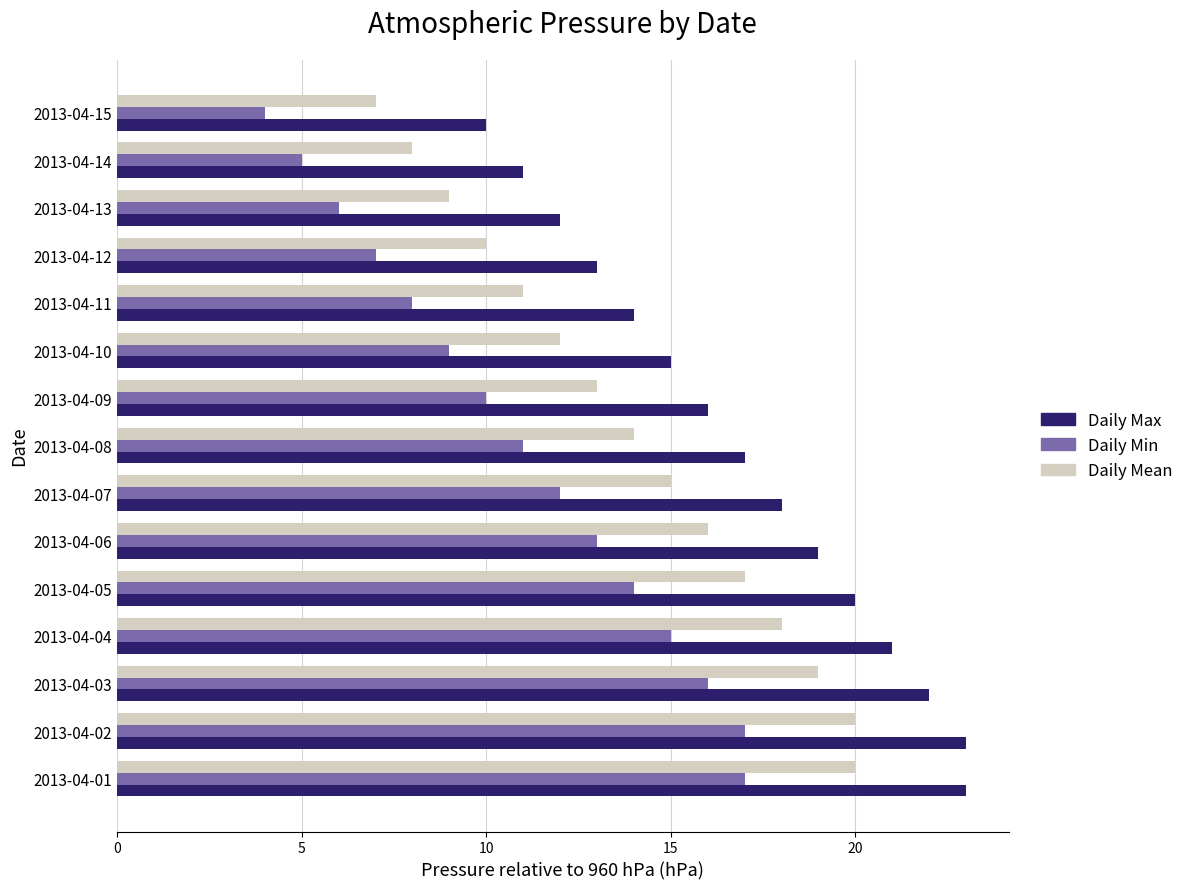

What is the difference between the maximum and minimum values in the Daily Max series?

13